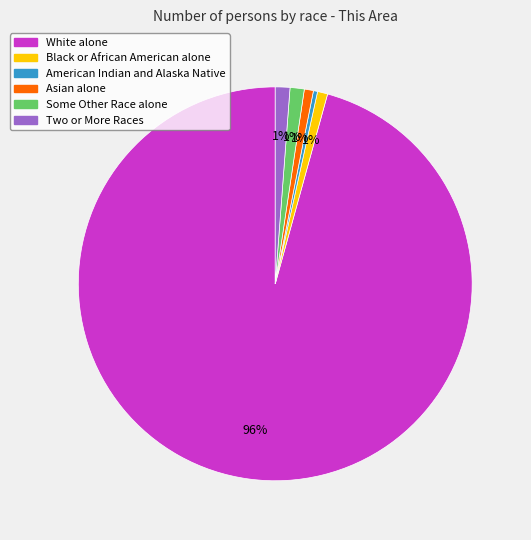

What is the largest slice in the pie chart?

White alone